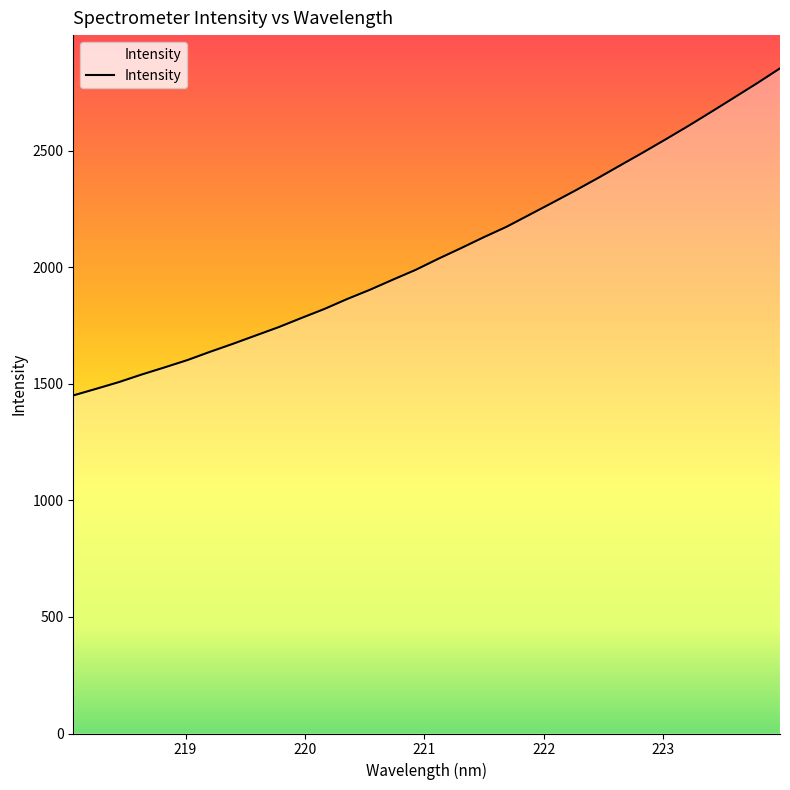

What is the maximum value shown in the chart?

2852.5